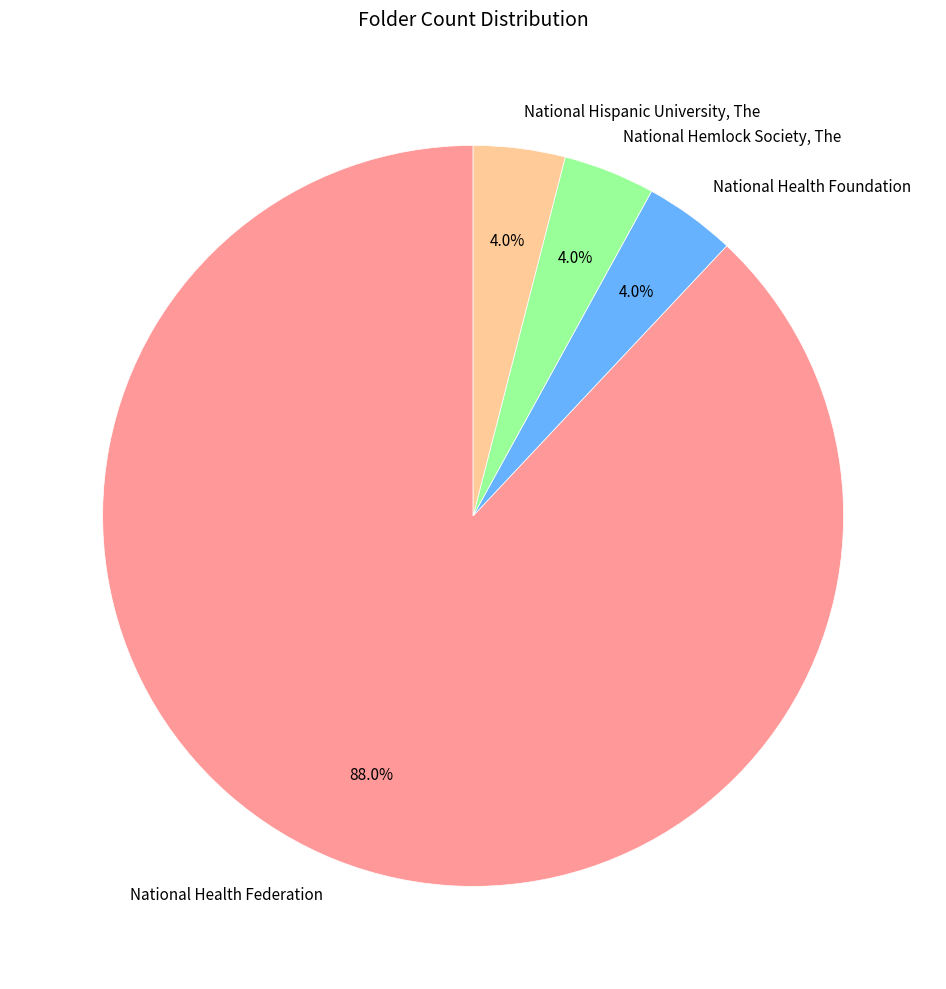

Which category has the biggest portion of the pie?

National Health Federation